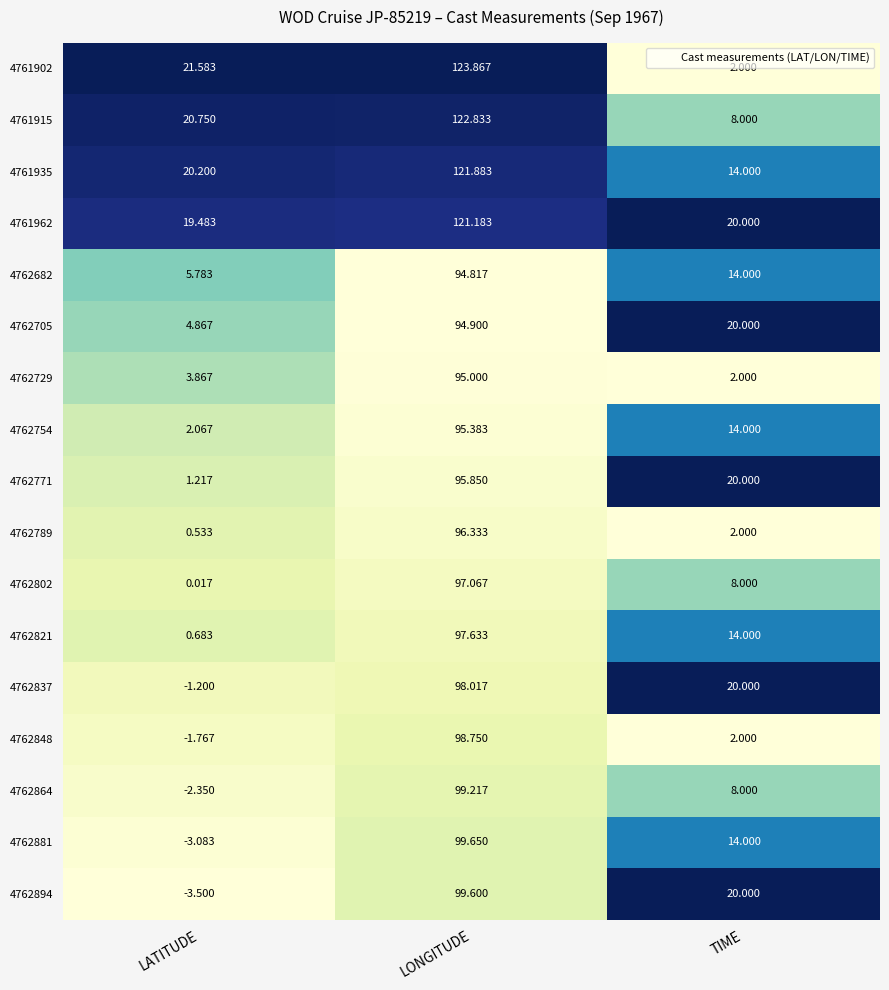

Which category has the highest value across all series?

LONGITUDE